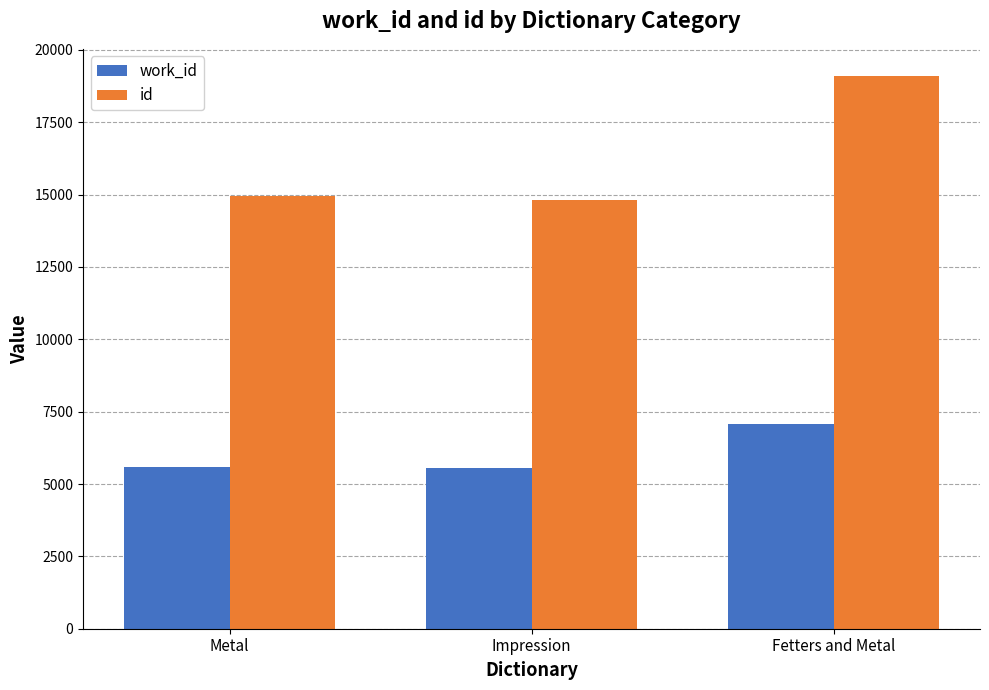

What is the total value across all series at Metal?

20545